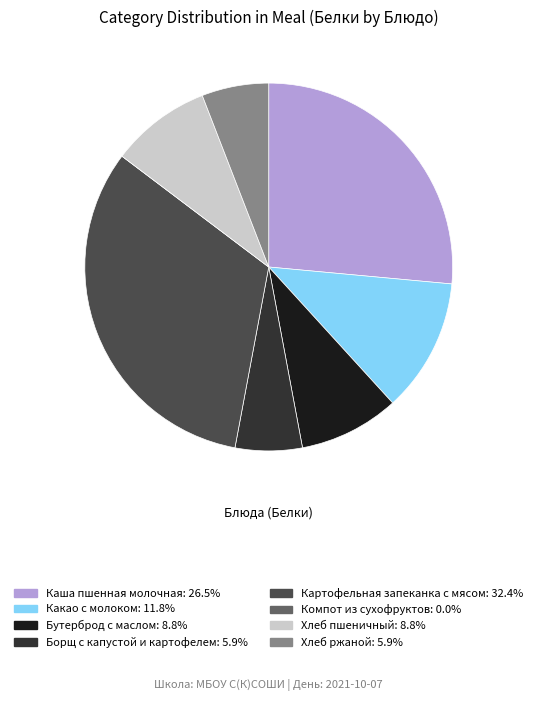

Between Какао с молоком and Бутерброд с маслом, which is larger?

Какао с молоком